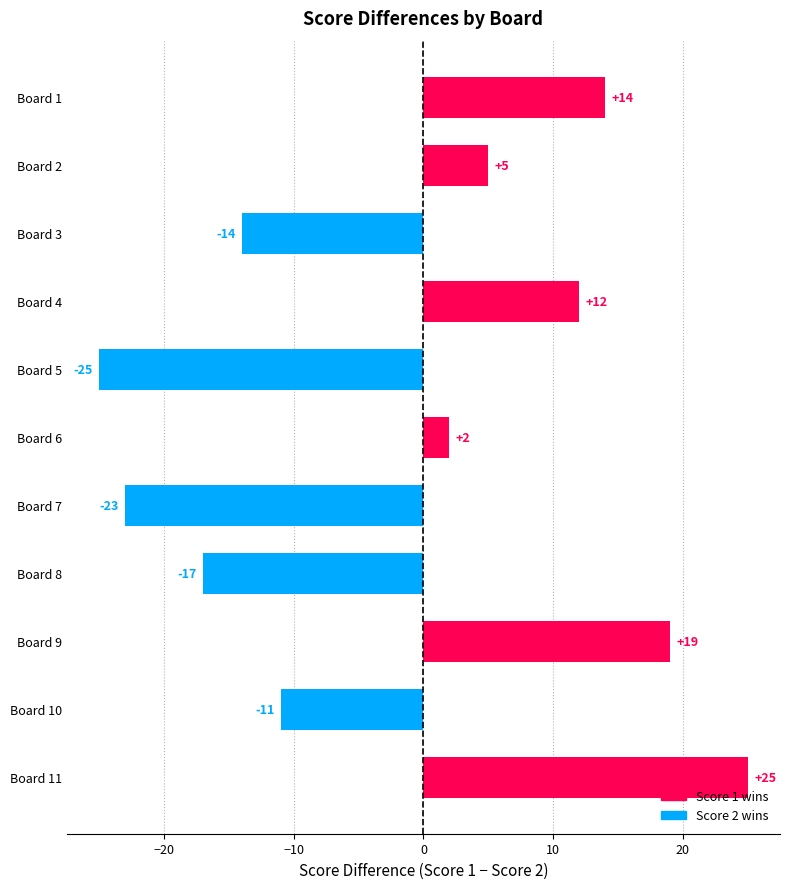

What is the value of the 3rd bar from the top?

-14